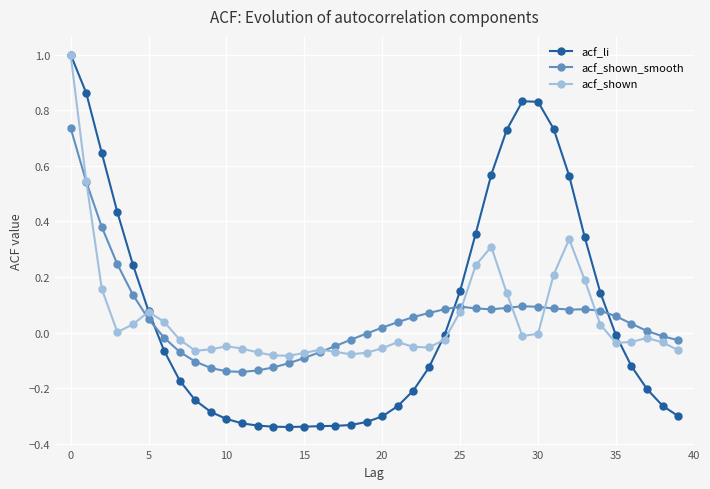

Which series has the widest spread of values?

acf_li